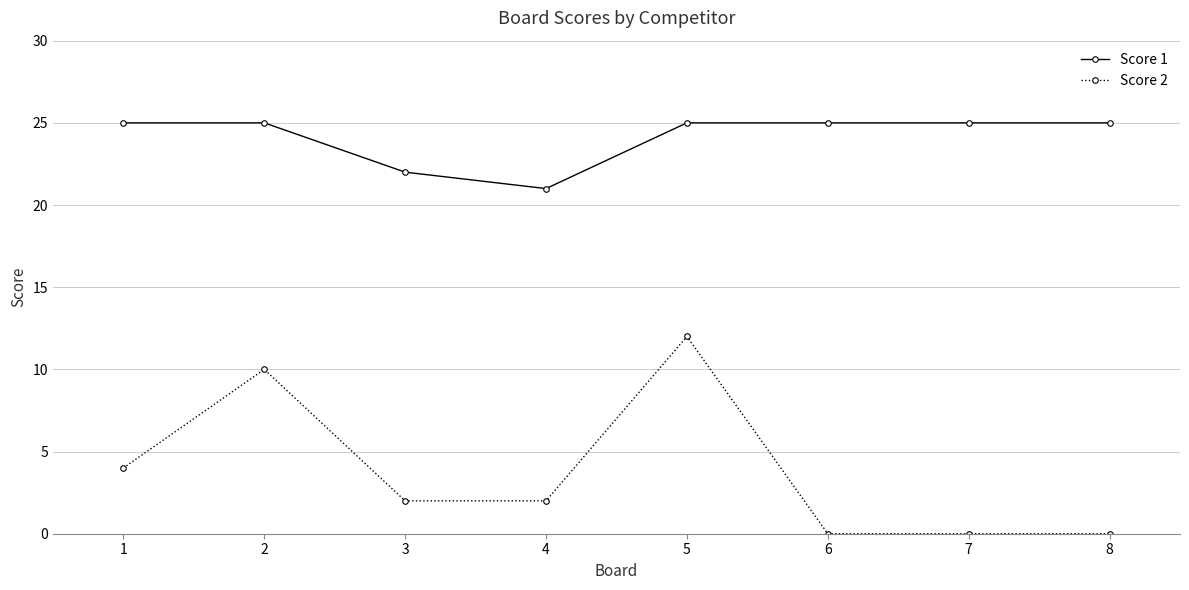

What is the sum of all Score 2 values?

30